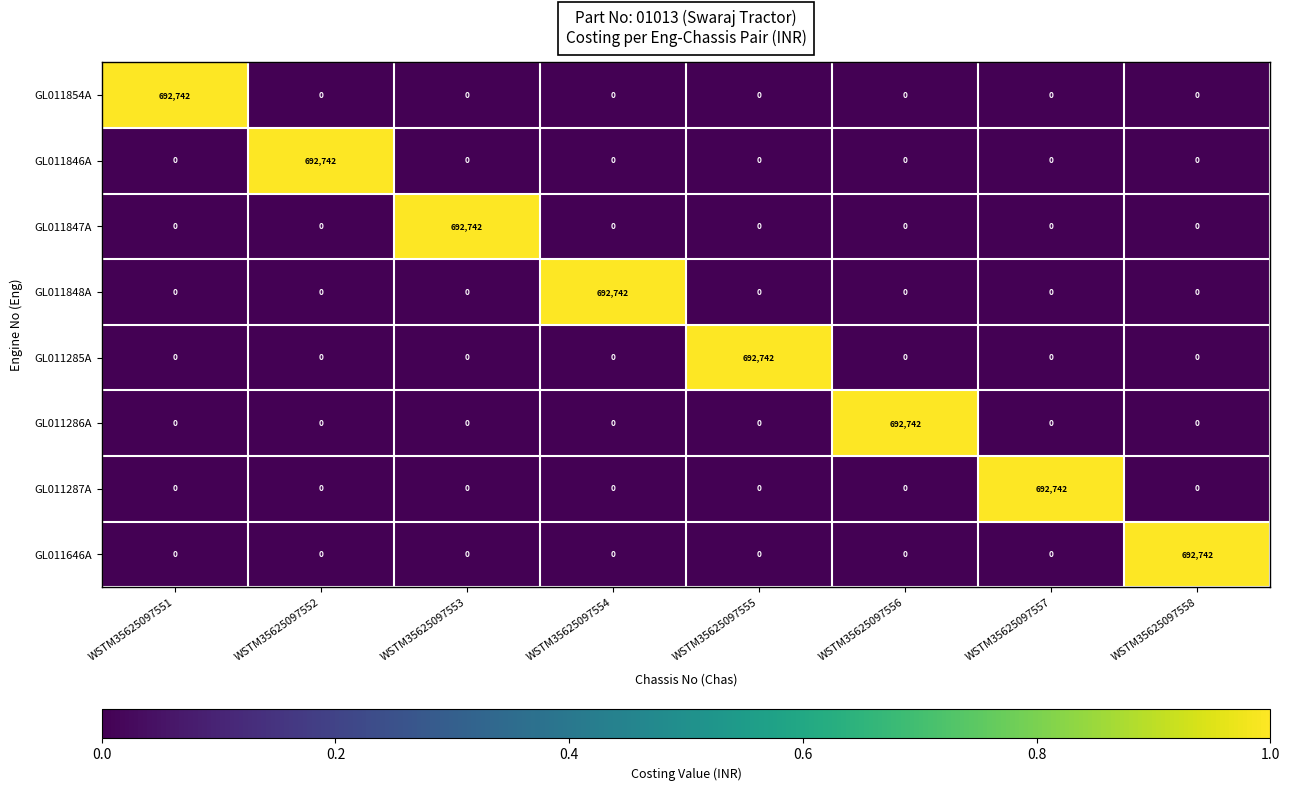

What is the difference between the GL011846A values at WSTM35625097552 and WSTM35625097553?

692742